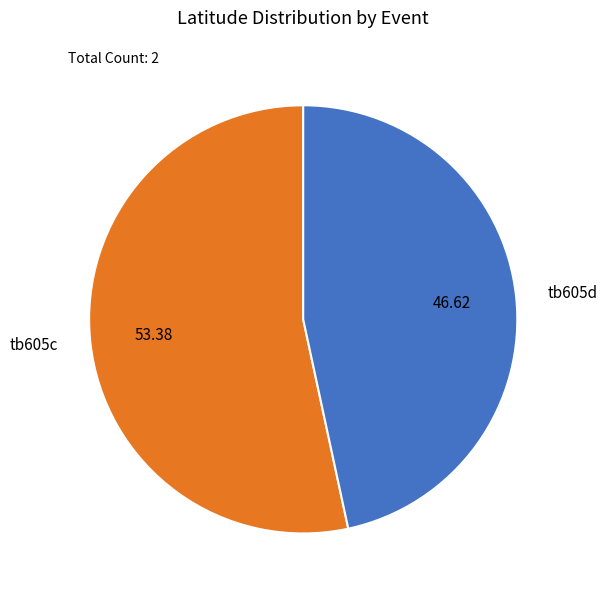

Is the sum of tb605c and tb605d greater than half?

Yes